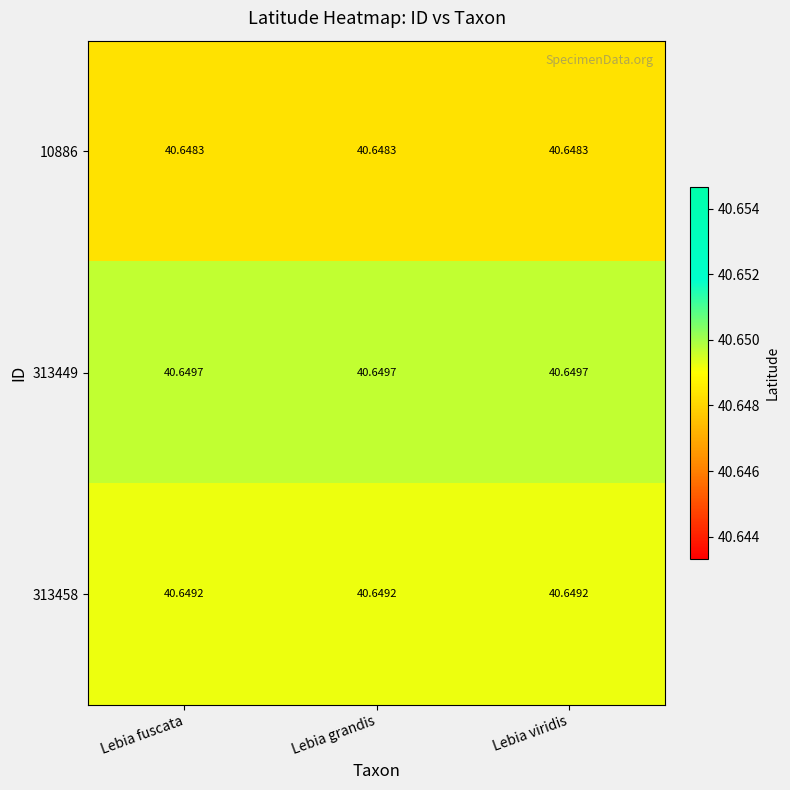

Is the value of 10886 at Lebia grandis greater than the value of 313449 at Lebia fuscata?

No